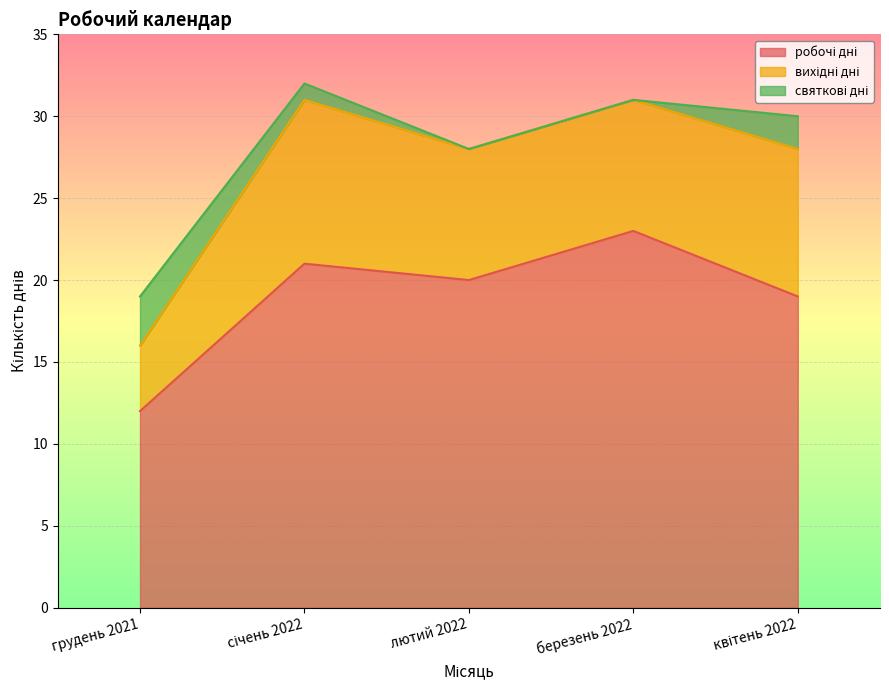

Does the chart display data point markers on the line(s)?

No